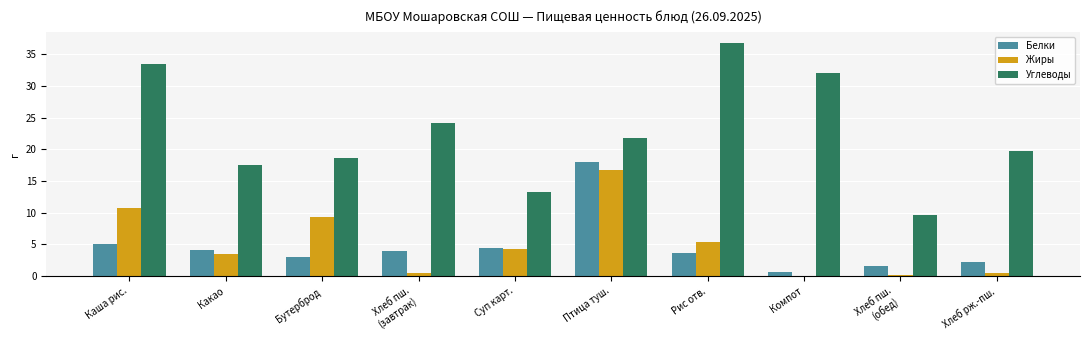

What is the maximum value for Углеводы?

36.7